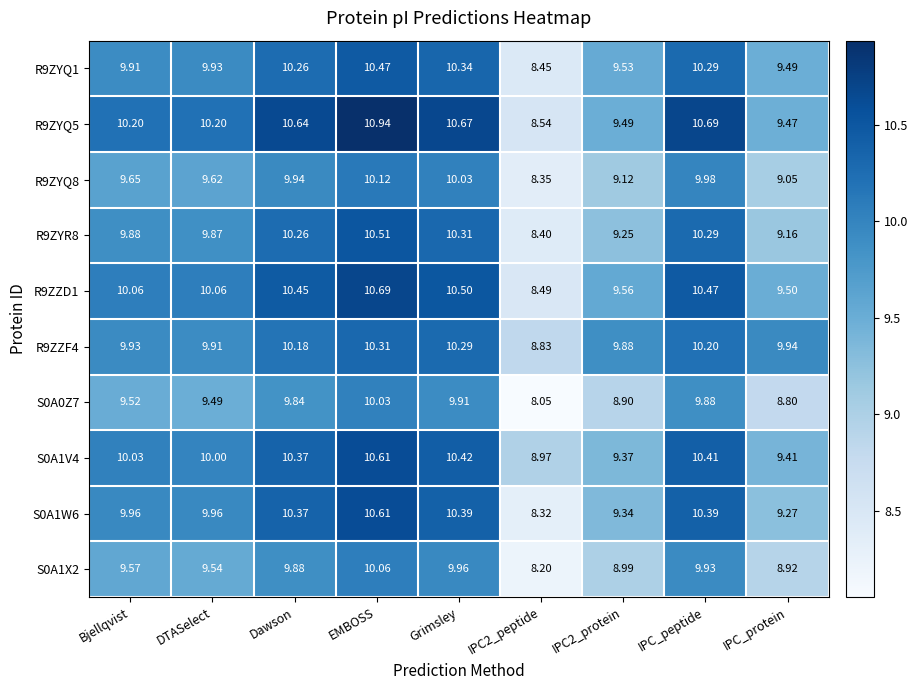

At which category is the sum across all series the highest?

EMBOSS